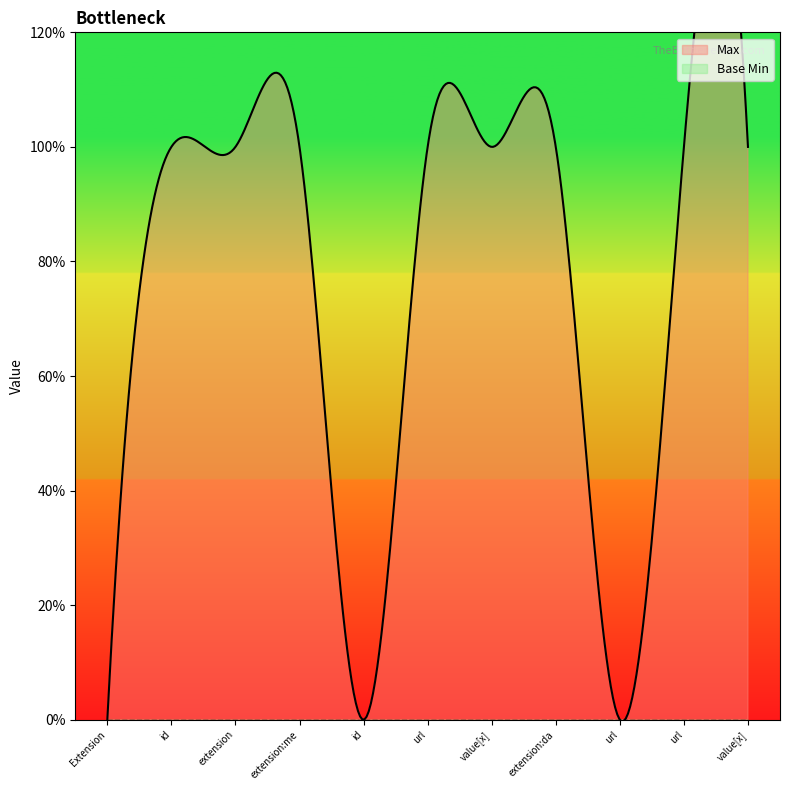

Is it true that Max equals 1 at Extension.value[x]?

True